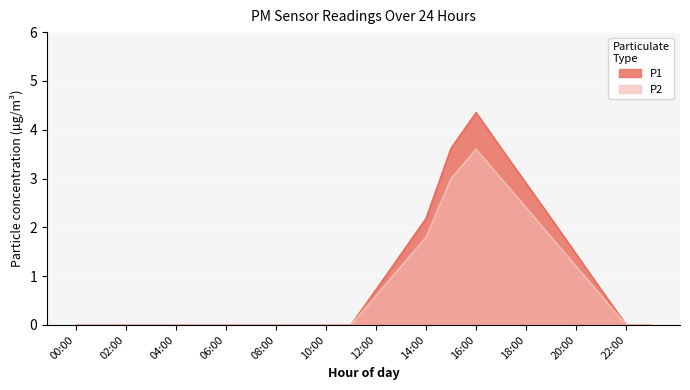

At 00:00, list the series in order from smallest to largest.

P1, P2